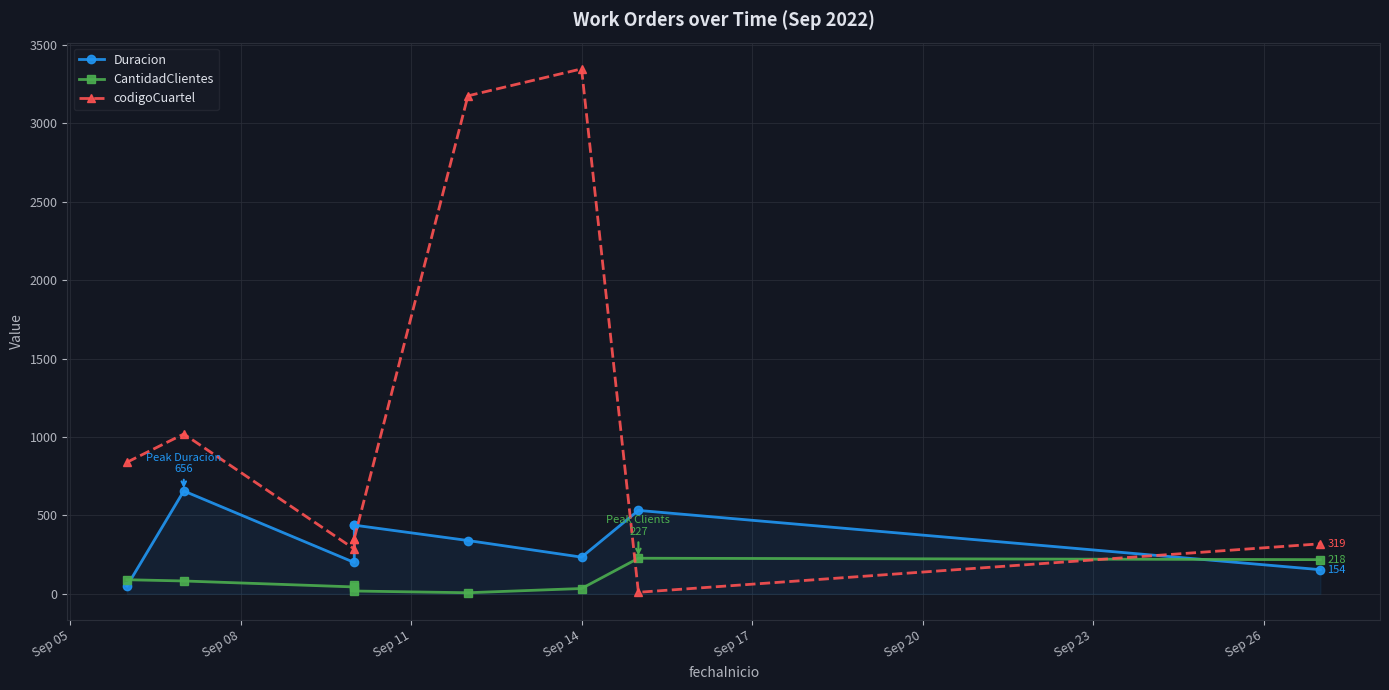

What is the minimum value for codigoCuartel?

10